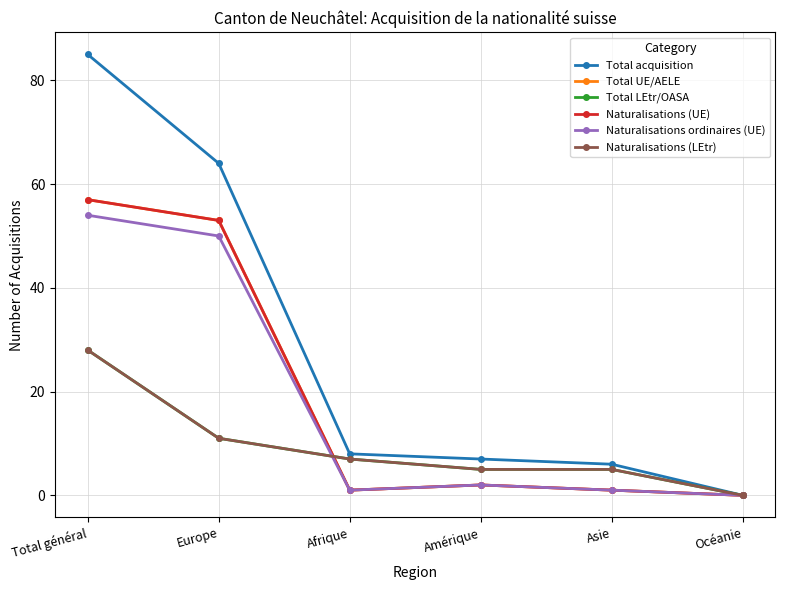

Reading left to right, list all the values displayed in this chart.

Total acquisition: 85	64	8	7	6	0
Total UE/AELE: 57	53	1	2	1	0
Total LEtr/OASA: 28	11	7	5	5	0
Naturalisations (UE): 57	53	1	2	1	0
Naturalisations ordinaires (UE): 54	50	1	2	1	0
Naturalisations (LEtr): 28	11	7	5	5	0